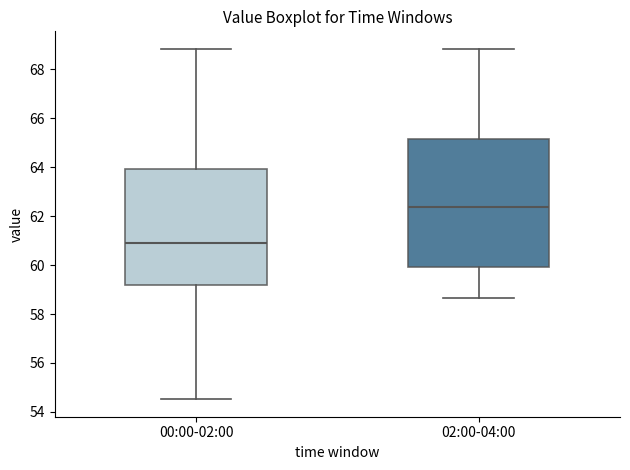

Which box has the highest median line?

02:00-04:00